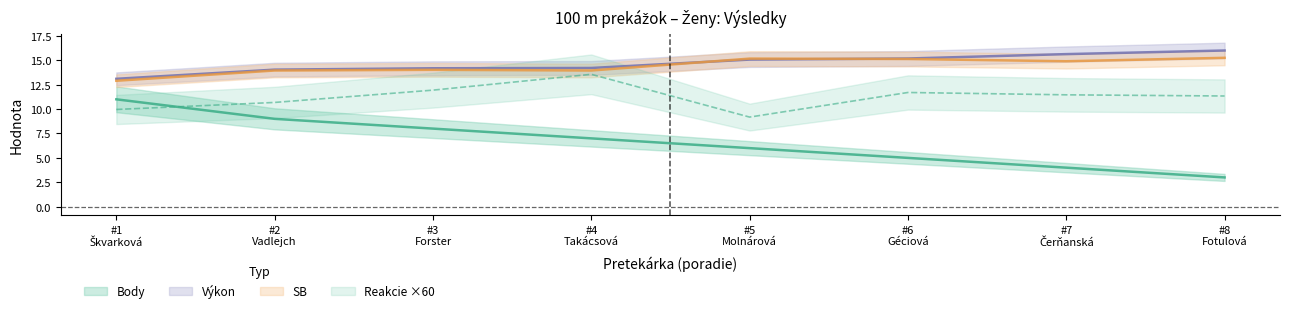

What is the difference between the second highest and second lowest values in the Výkon series?

1.6